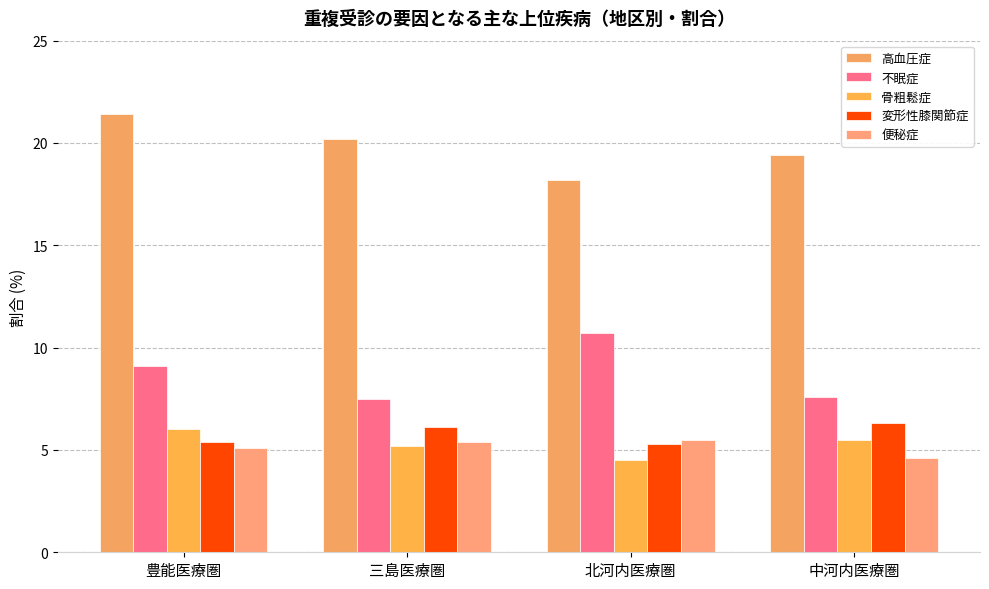

How many bars are there in total?

20